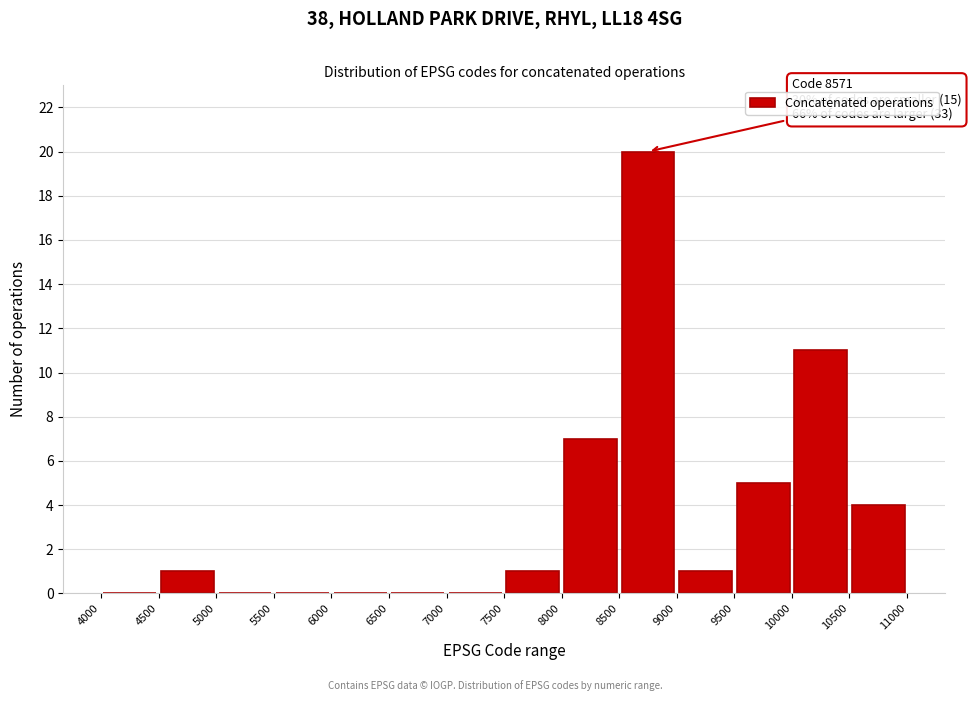

Which range on the x-axis has the tallest bar?

8500 to 9000